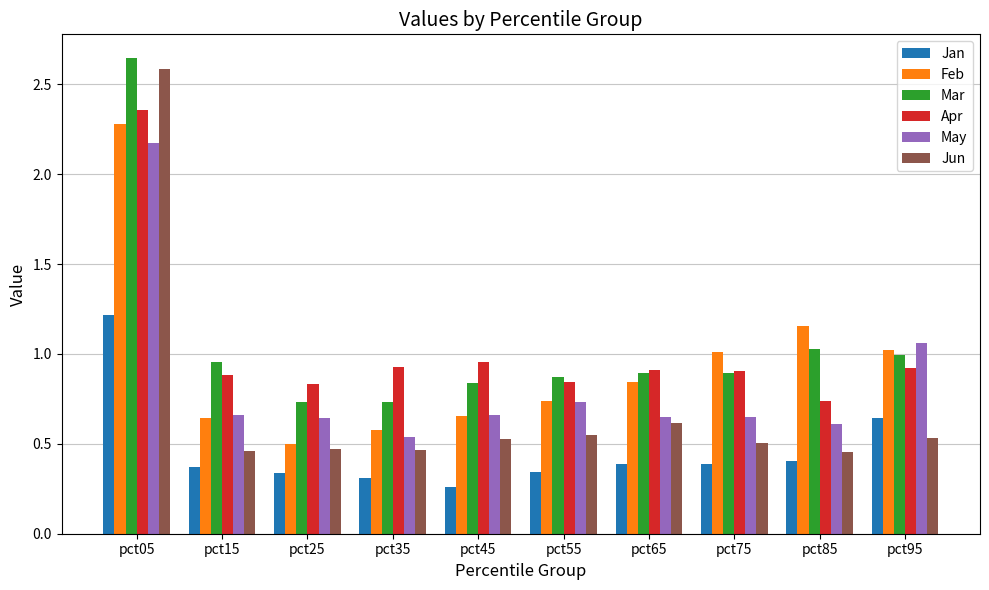

Which series has the largest range (max minus min)?

Jun